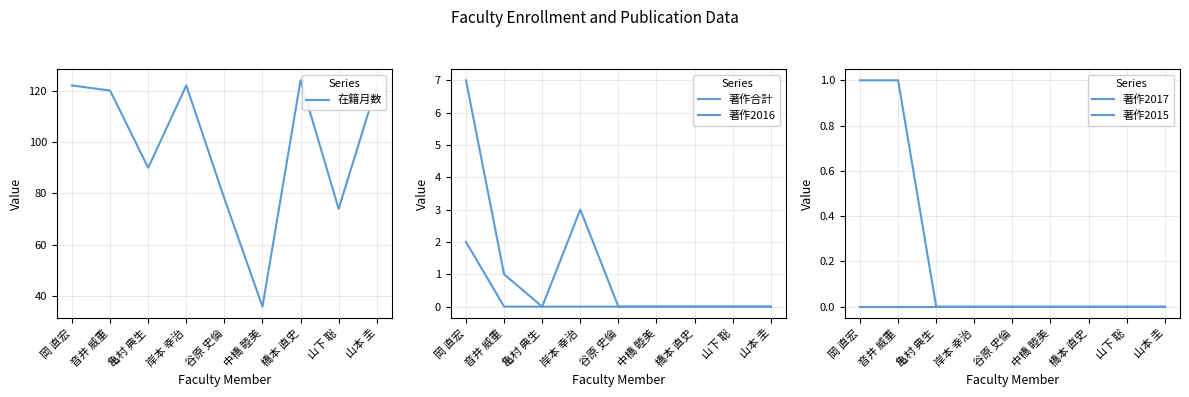

How many lines are shown in the chart?

5